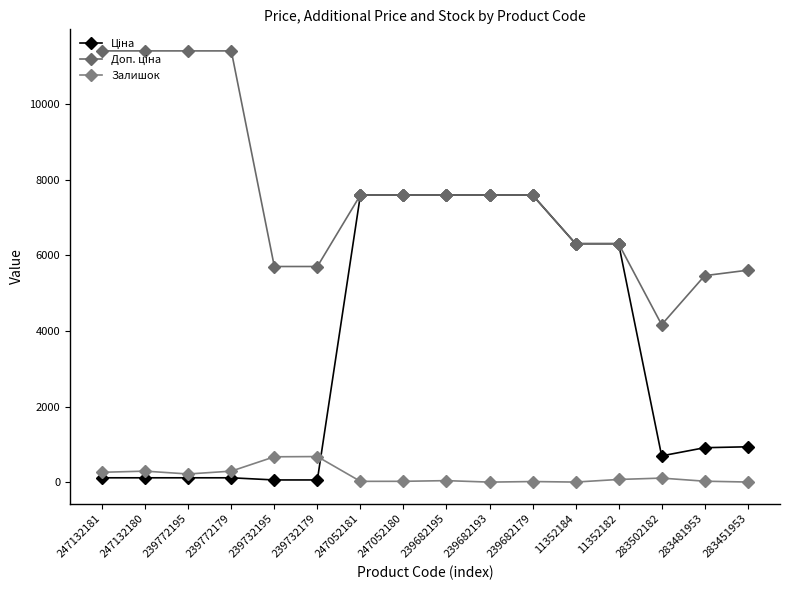

How many lines are shown in the chart?

3